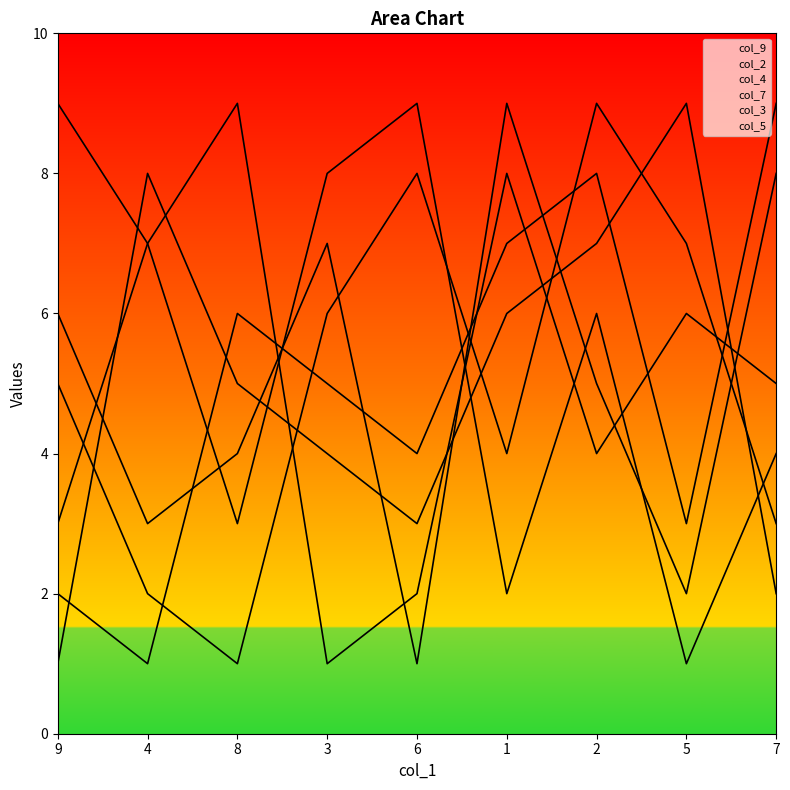

What are all the series names shown in the legend?

col_9, col_2, col_4, col_7, col_3, col_5